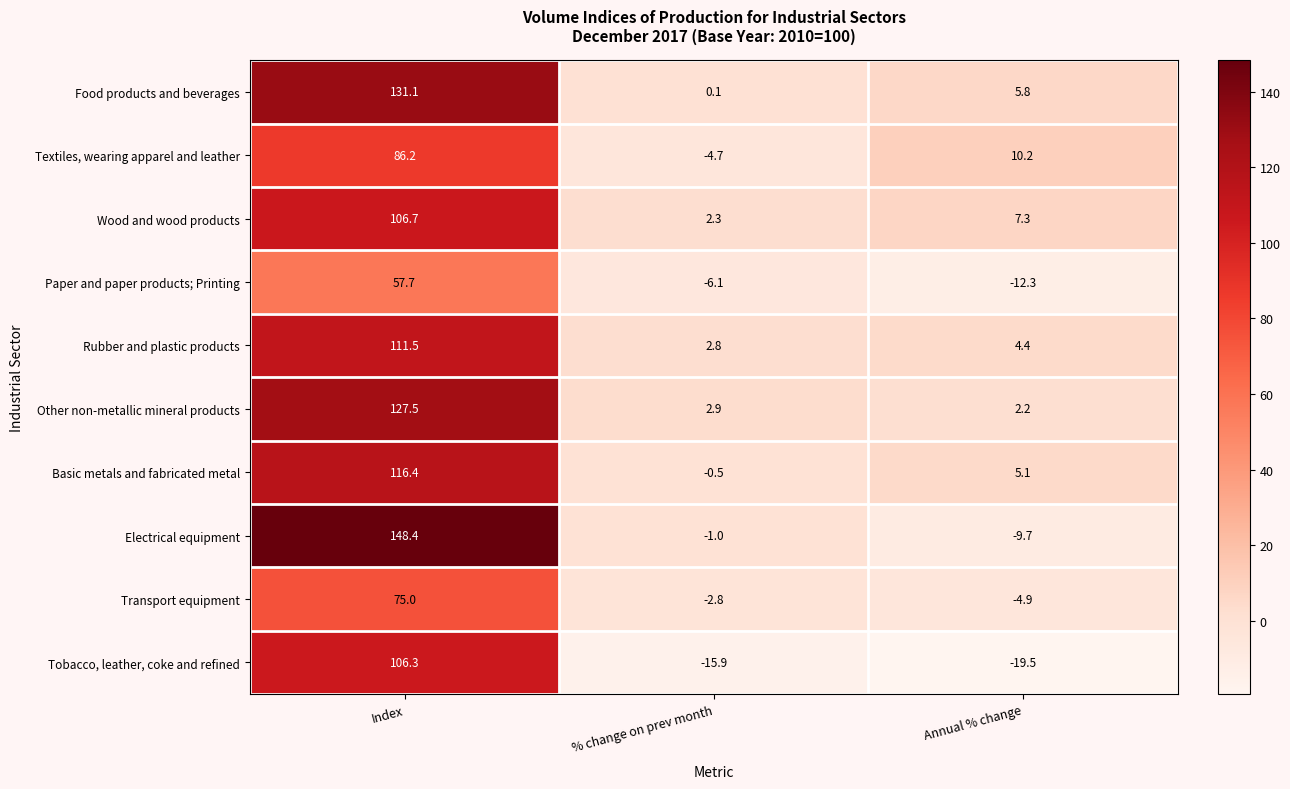

At which category does the chart reach its peak across all series?

Index